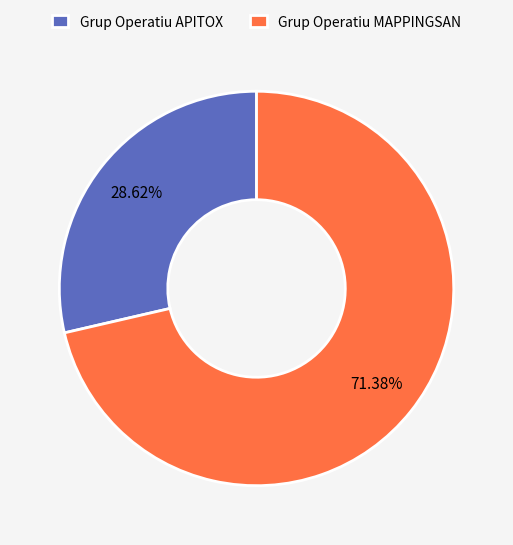

To the nearest percent, what is the combined percentage of Grup Operatiu MAPPINGSAN and Grup Operatiu APITOX?

100%